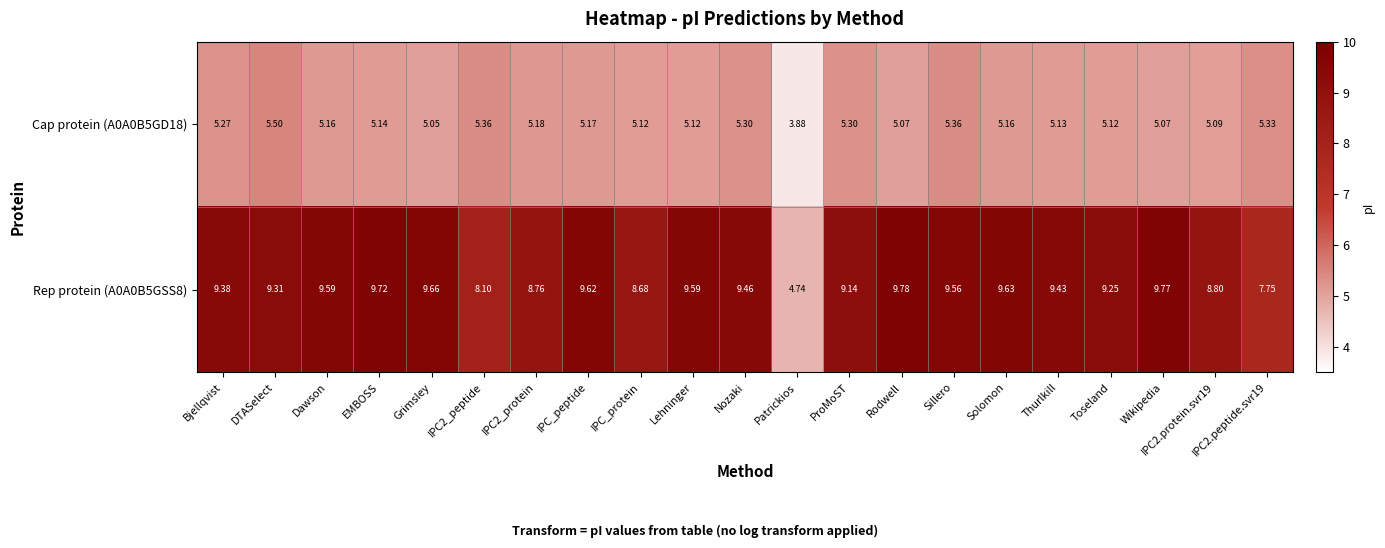

At which category is the sum across all series the highest?

Sillero